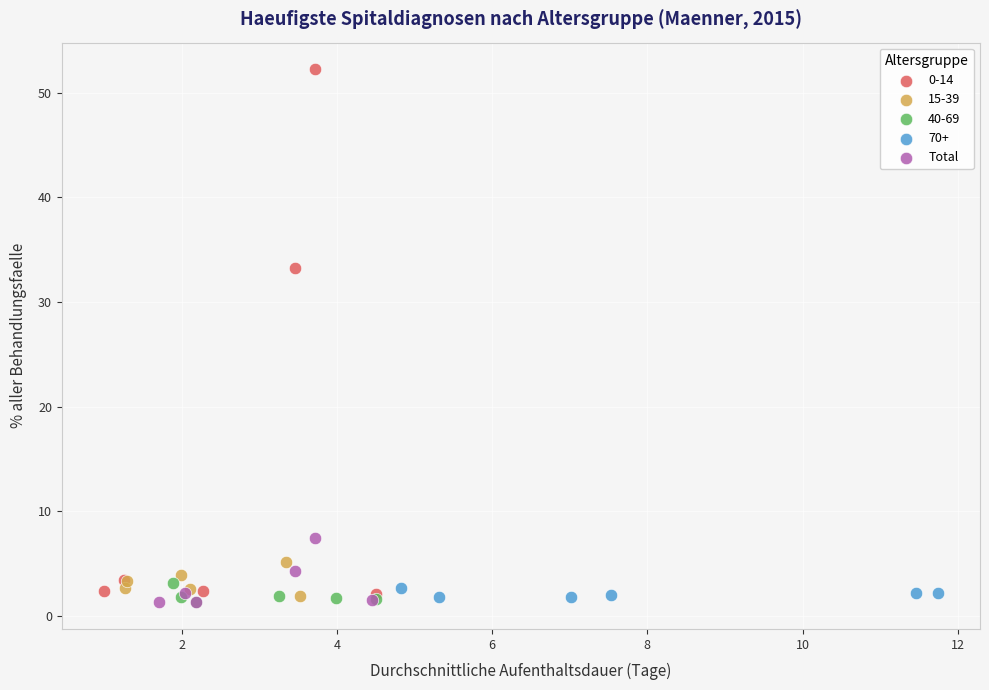

Which series has the widest spread of Y values?

0-14